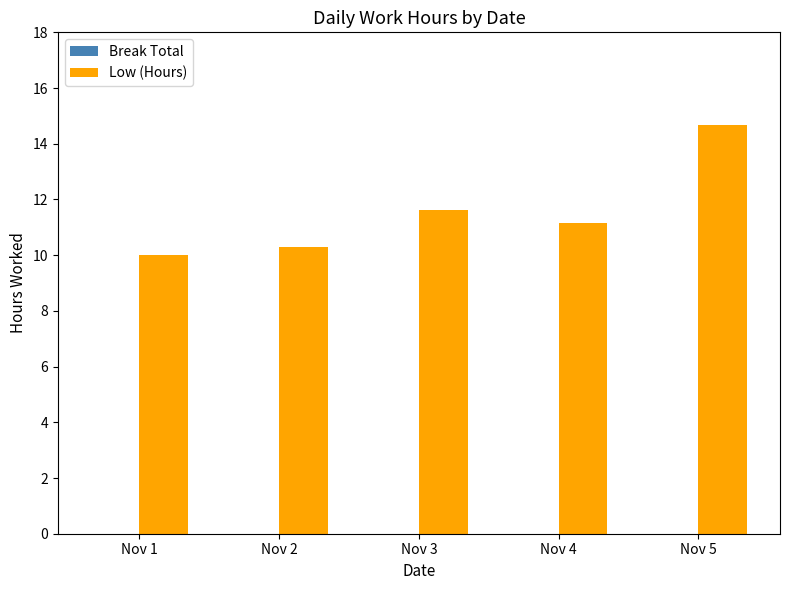

What is the change in value from Nov 1 to Nov 4?

+1.1